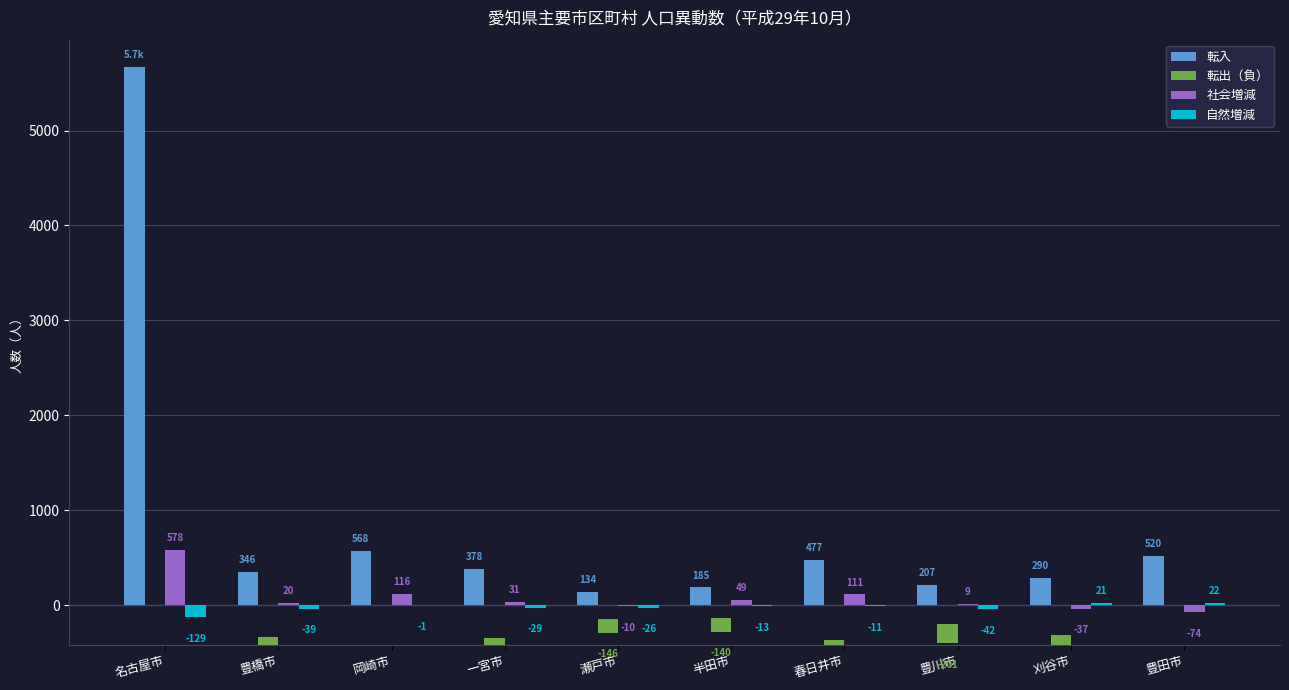

Which series has the widest spread of values?

転入